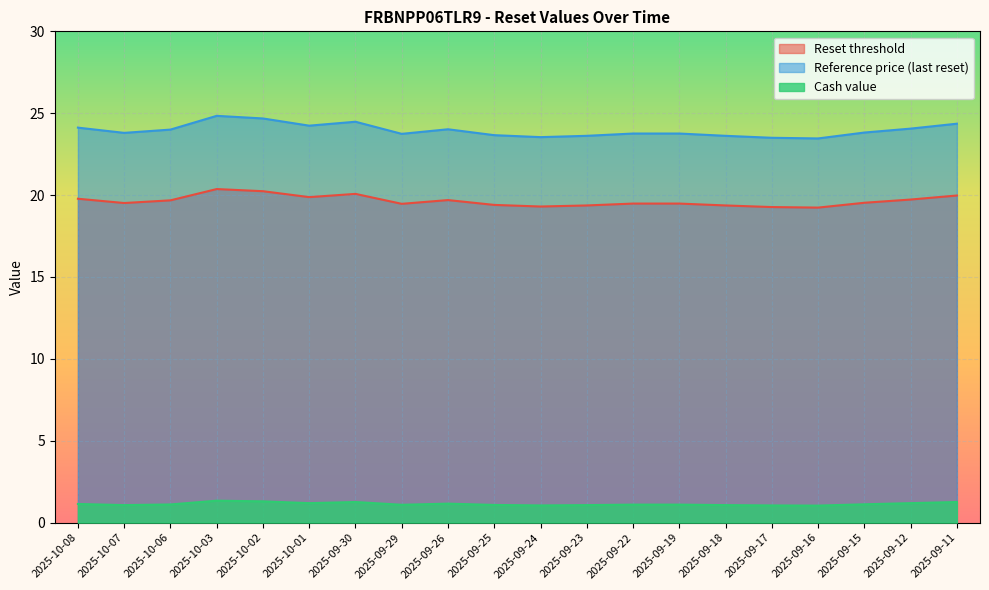

What is the difference between the second highest and minimum values in the Reset threshold series?

1.0